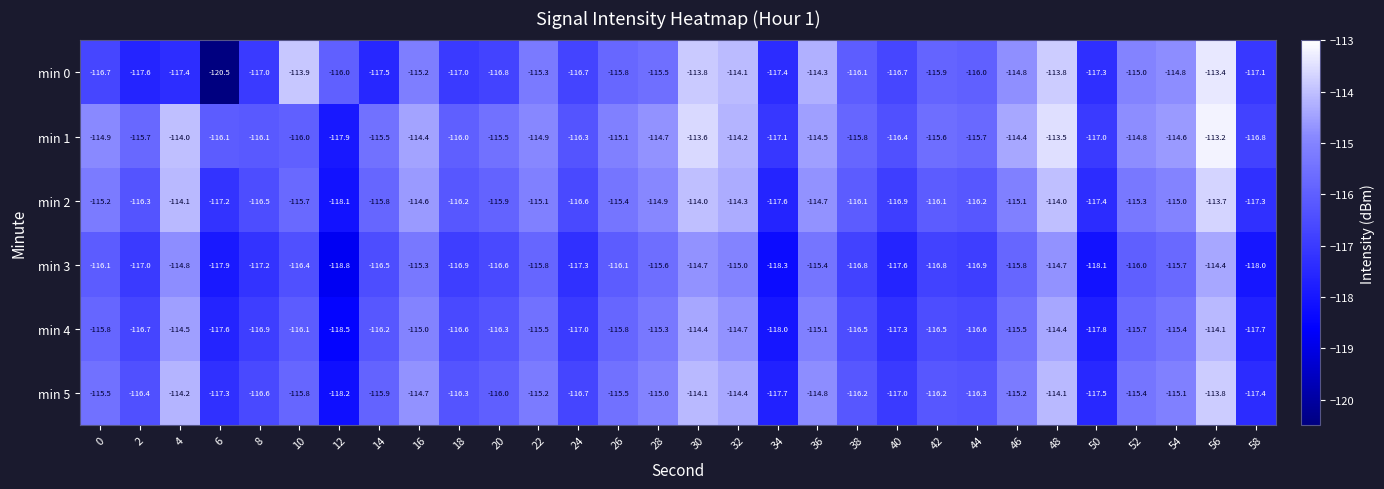

What is the greatest value displayed?

-113.2